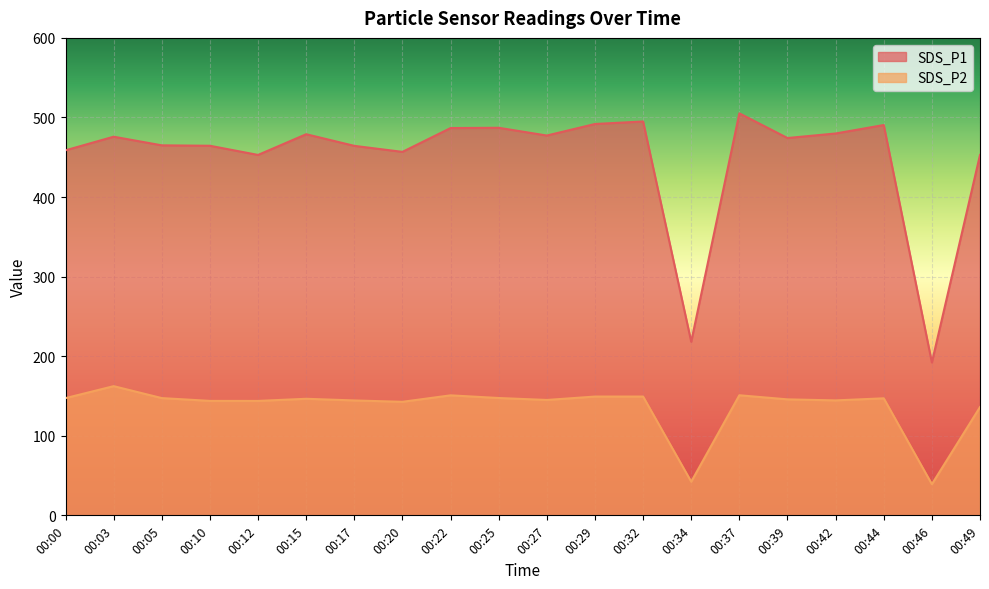

What is the value of the SDS_P1 point at the 17th from the left?

479.9